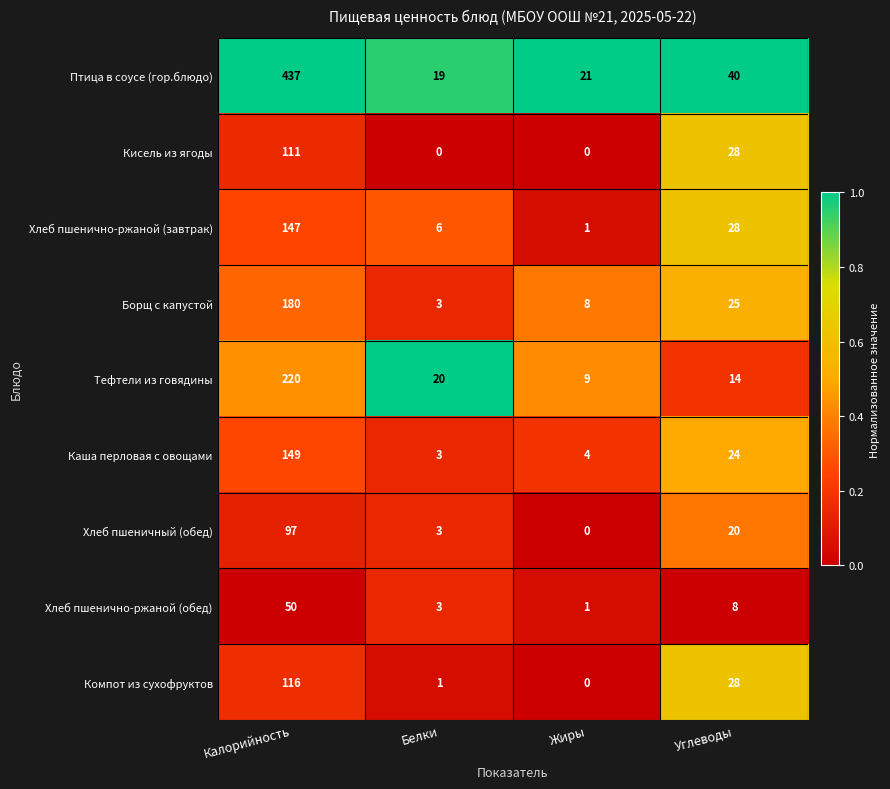

Rank the series by their maximum value, from highest to lowest.

Птица в соусе (гор.блюдо), Тефтели из говядины, Борщ с капустой, Каша перловая с овощами, Хлеб пшенично-ржаной (завтрак), Компот из сухофруктов, Кисель из ягоды, Хлеб пшеничный (обед), Хлеб пшенично-ржаной (обед)